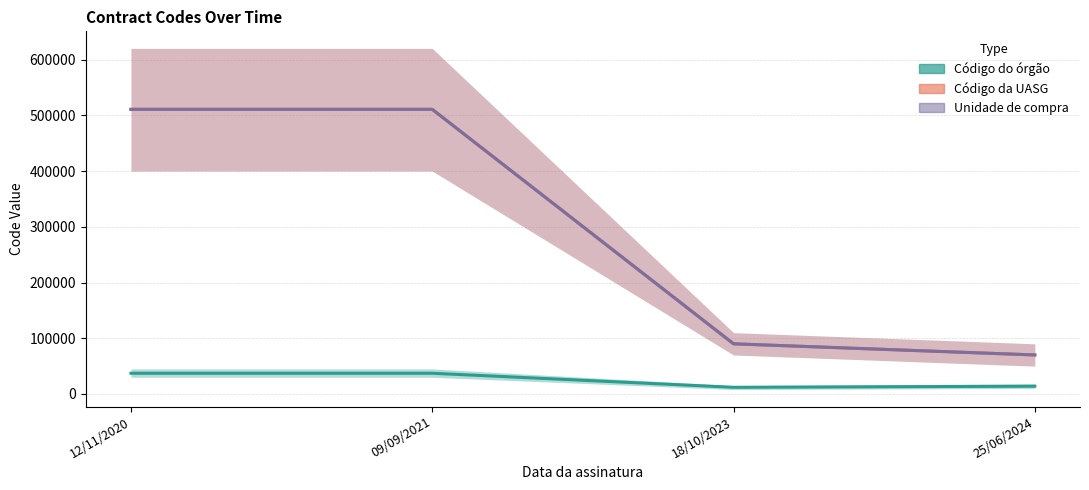

Which series changed the most between 12/11/2020 and 18/10/2023?

Código da UASG